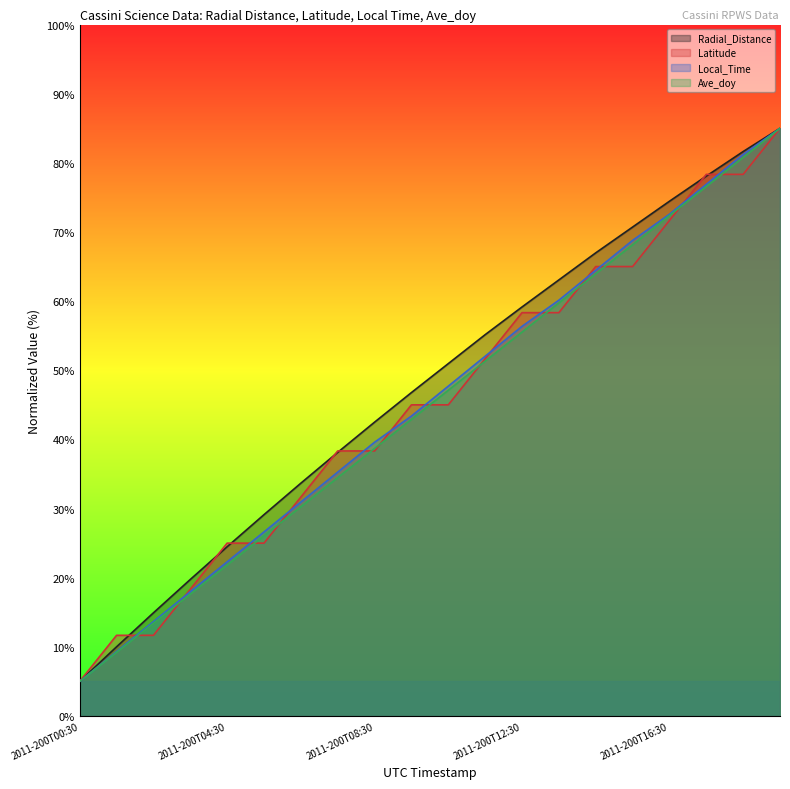

At 2011-200T02:30, list the series in order from smallest to largest.

Latitude, Ave_doy, Local_Time, Radial_Distance